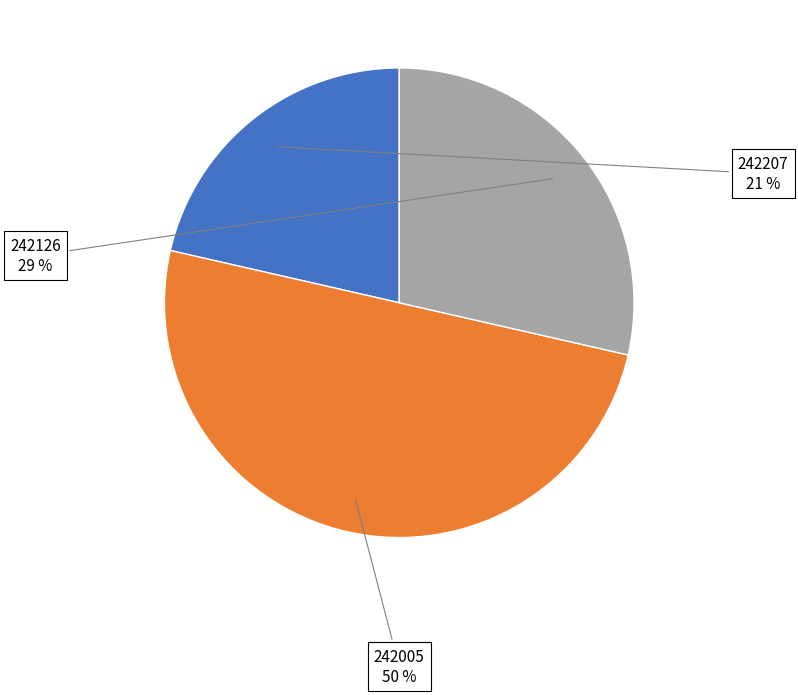

Does 242126 account for over 50% of the chart?

No